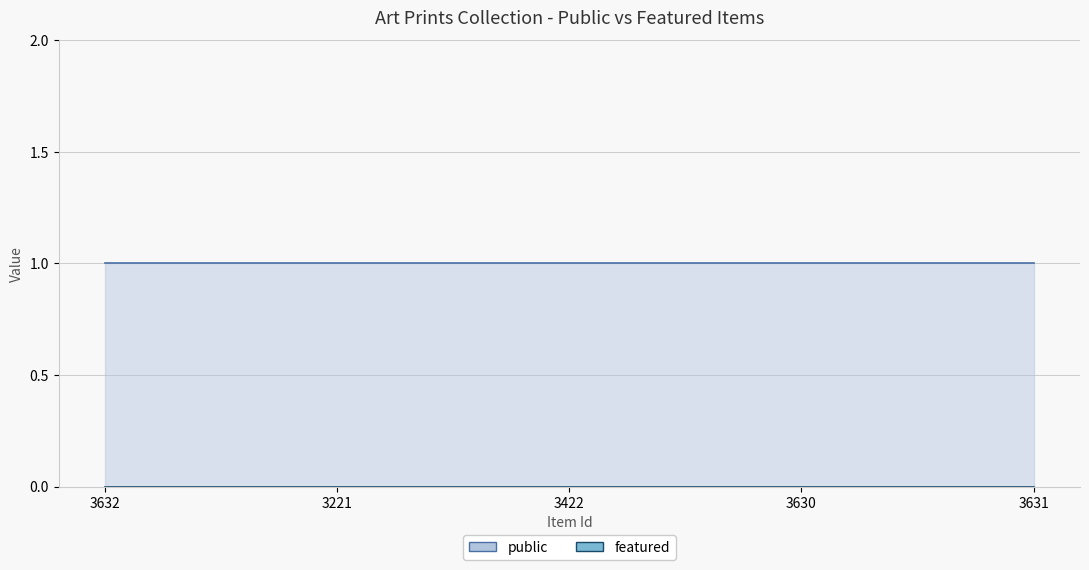

True or false: public and featured intersect in this chart.

False